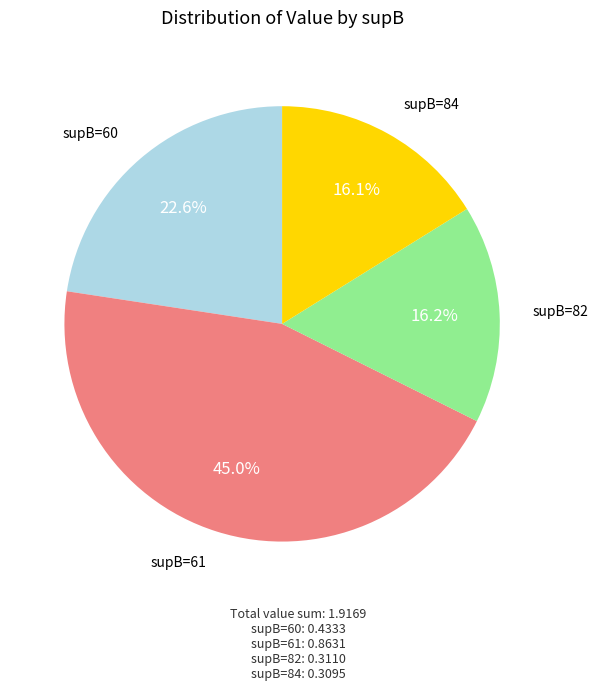

Is supB=61 the majority of the pie?

No